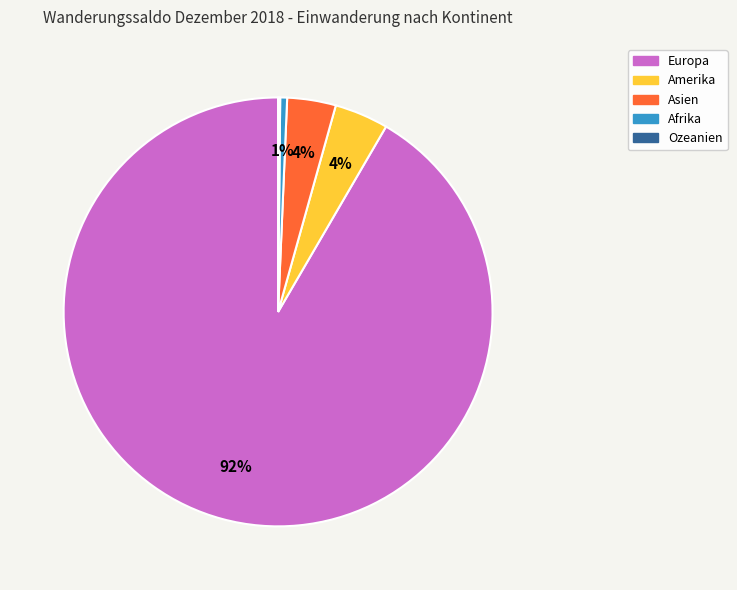

To the nearest percent, what percentage of the pie is Asien?

4%